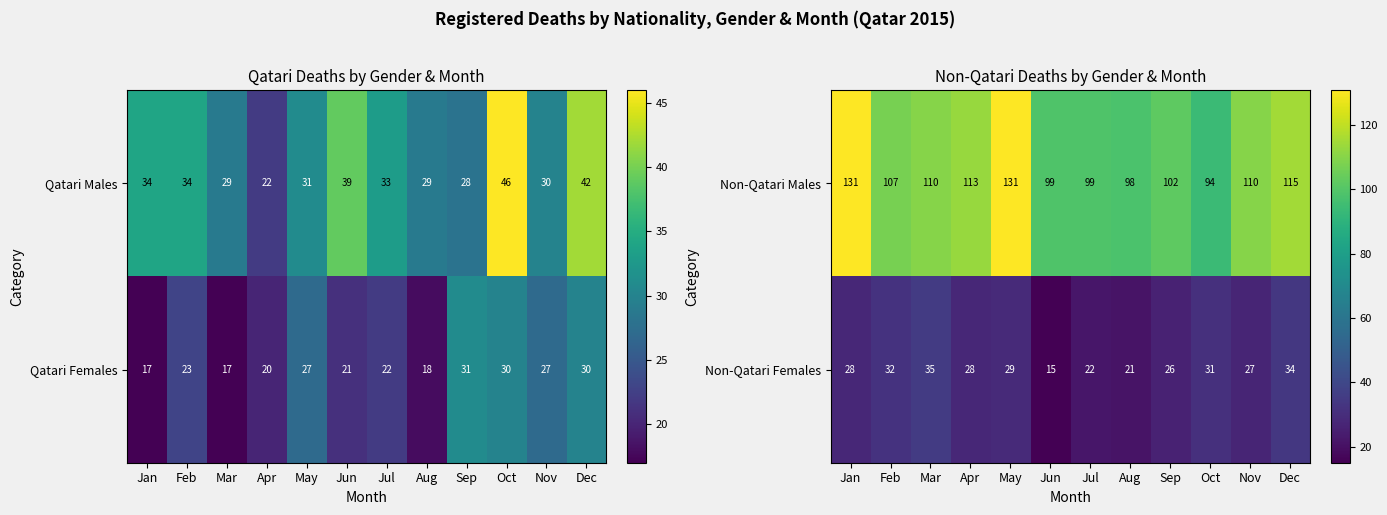

What is the difference between the second highest and second lowest values in the Non-Qatari Males series?

33